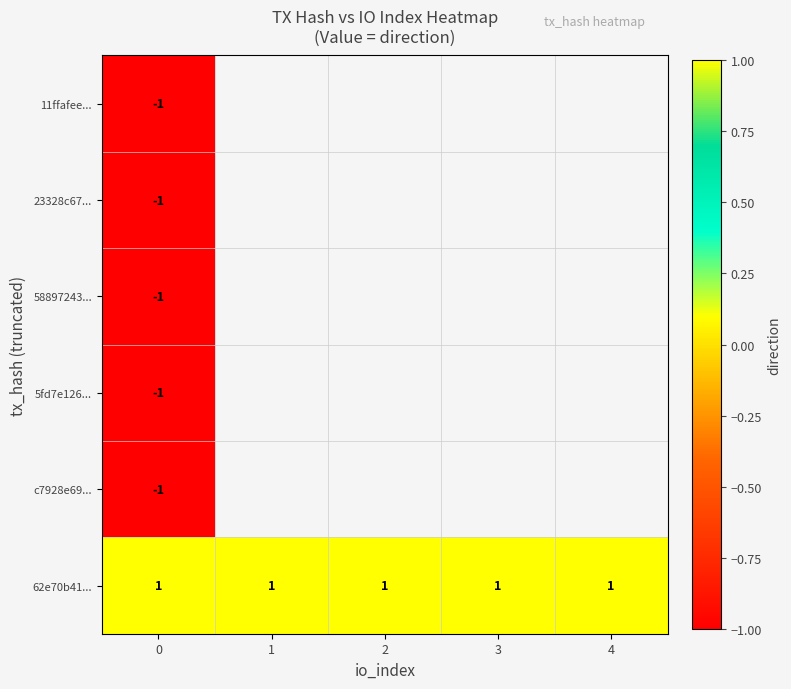

Is the value of 58897243... at 3 greater than the value of c7928e69... at 1?

No